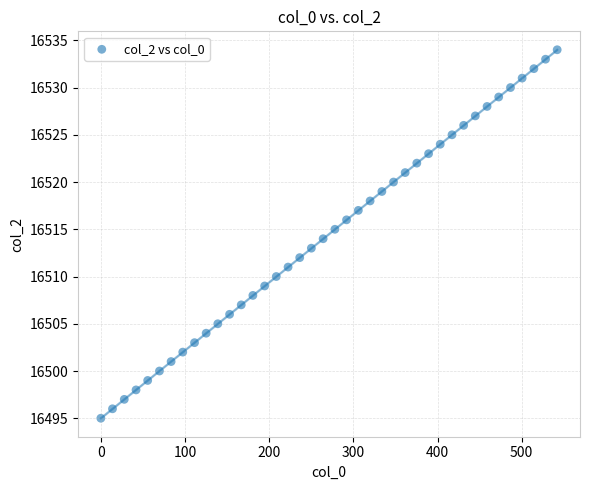

What is the range of Y values (max minus min)?

39